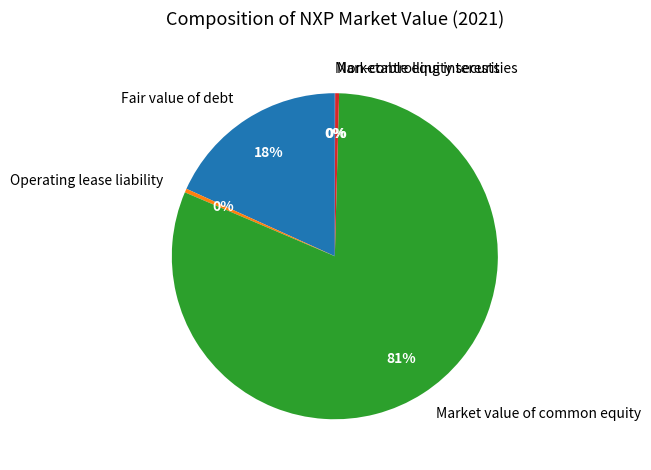

Which has a higher value, Operating lease liability or Market value of common equity?

Market value of common equity